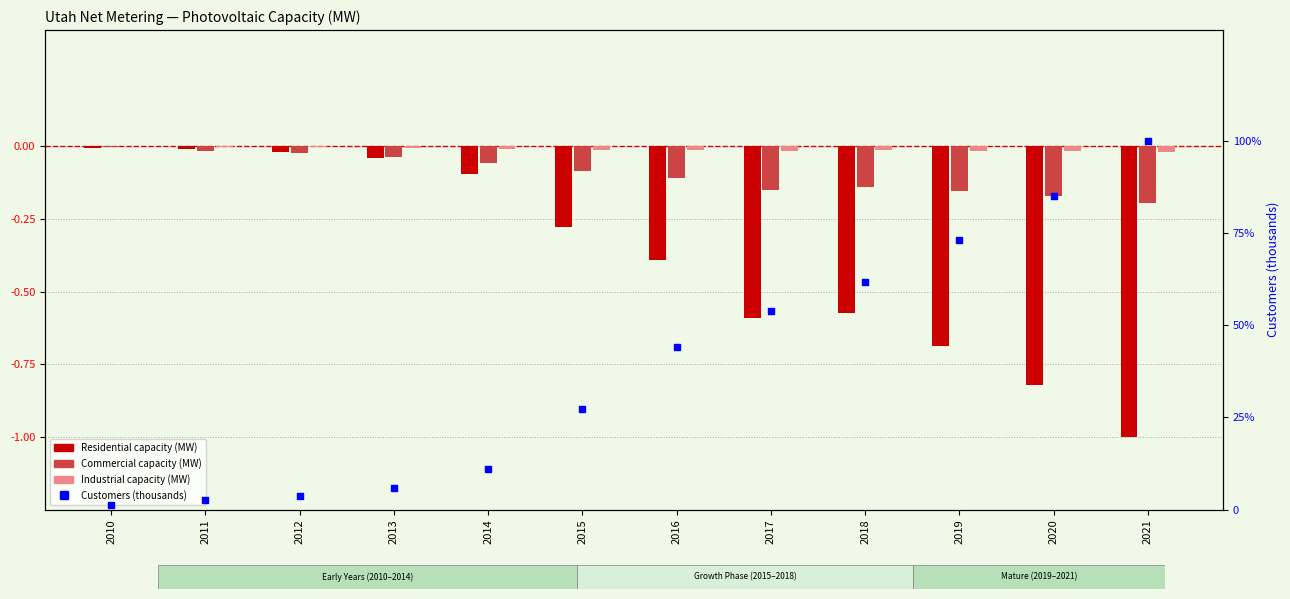

Which series has the largest total across all categories?

Customers (thousands)